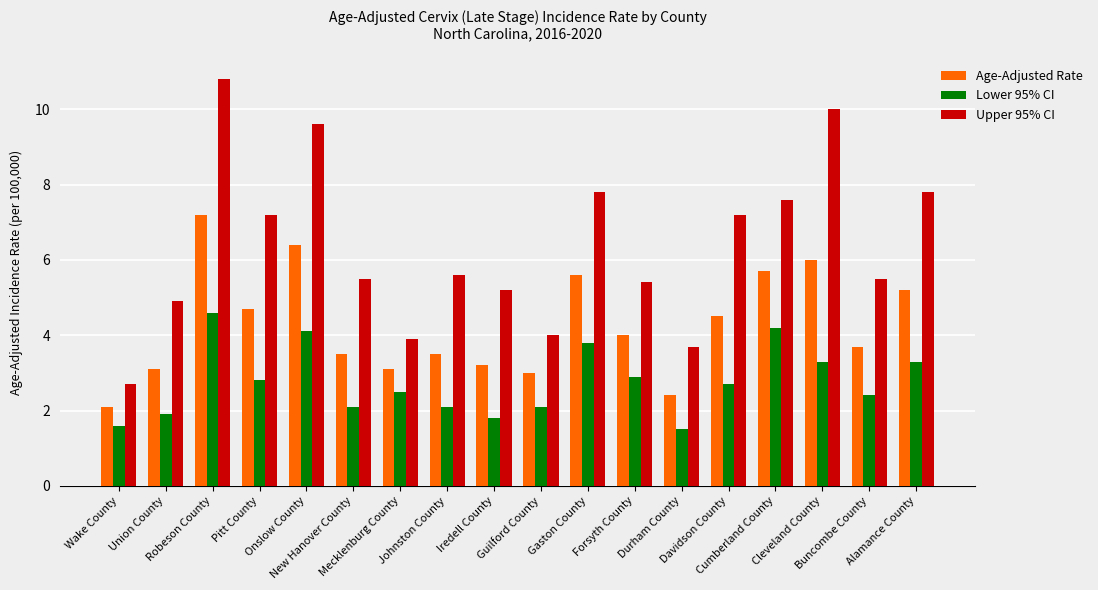

Where is Lower 95% CI nearest to the value 3?

Forsyth County